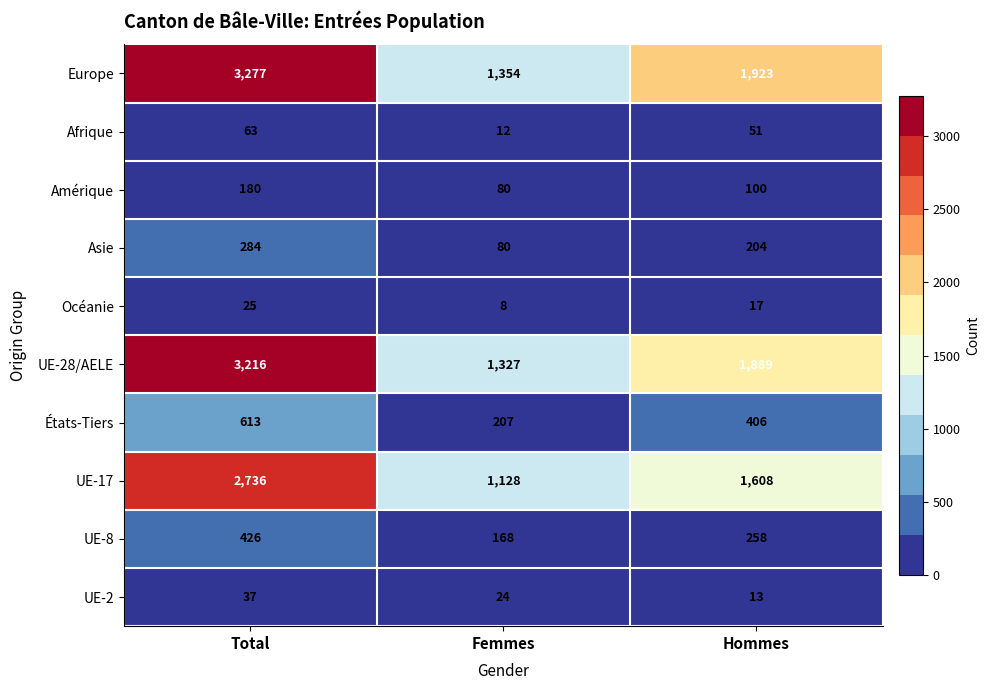

Reading left to right, transcribe all the data shown in this chart.

Europe: 3277	1354	1923
Afrique: 63	12	51
Amérique: 180	80	100
Asie: 284	80	204
Océanie: 25	8	17
UE-28/AELE: 3216	1327	1889
États-Tiers: 613	207	406
UE-17: 2736	1128	1608
UE-8: 426	168	258
UE-2: 37	24	13